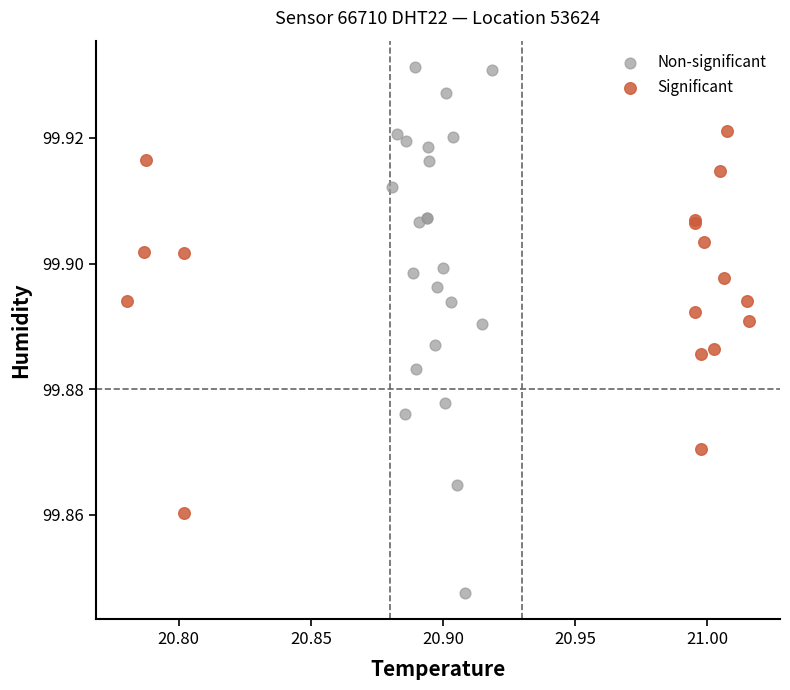

Which series reaches the maximum Y coordinate?

Non-significant